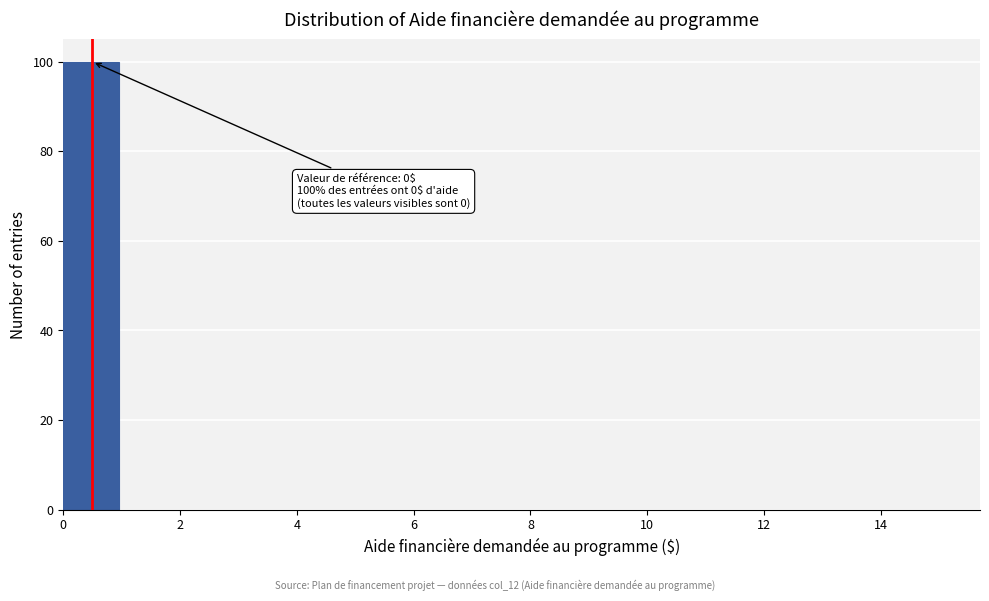

Which range on the x-axis has the tallest bar?

0 to 1